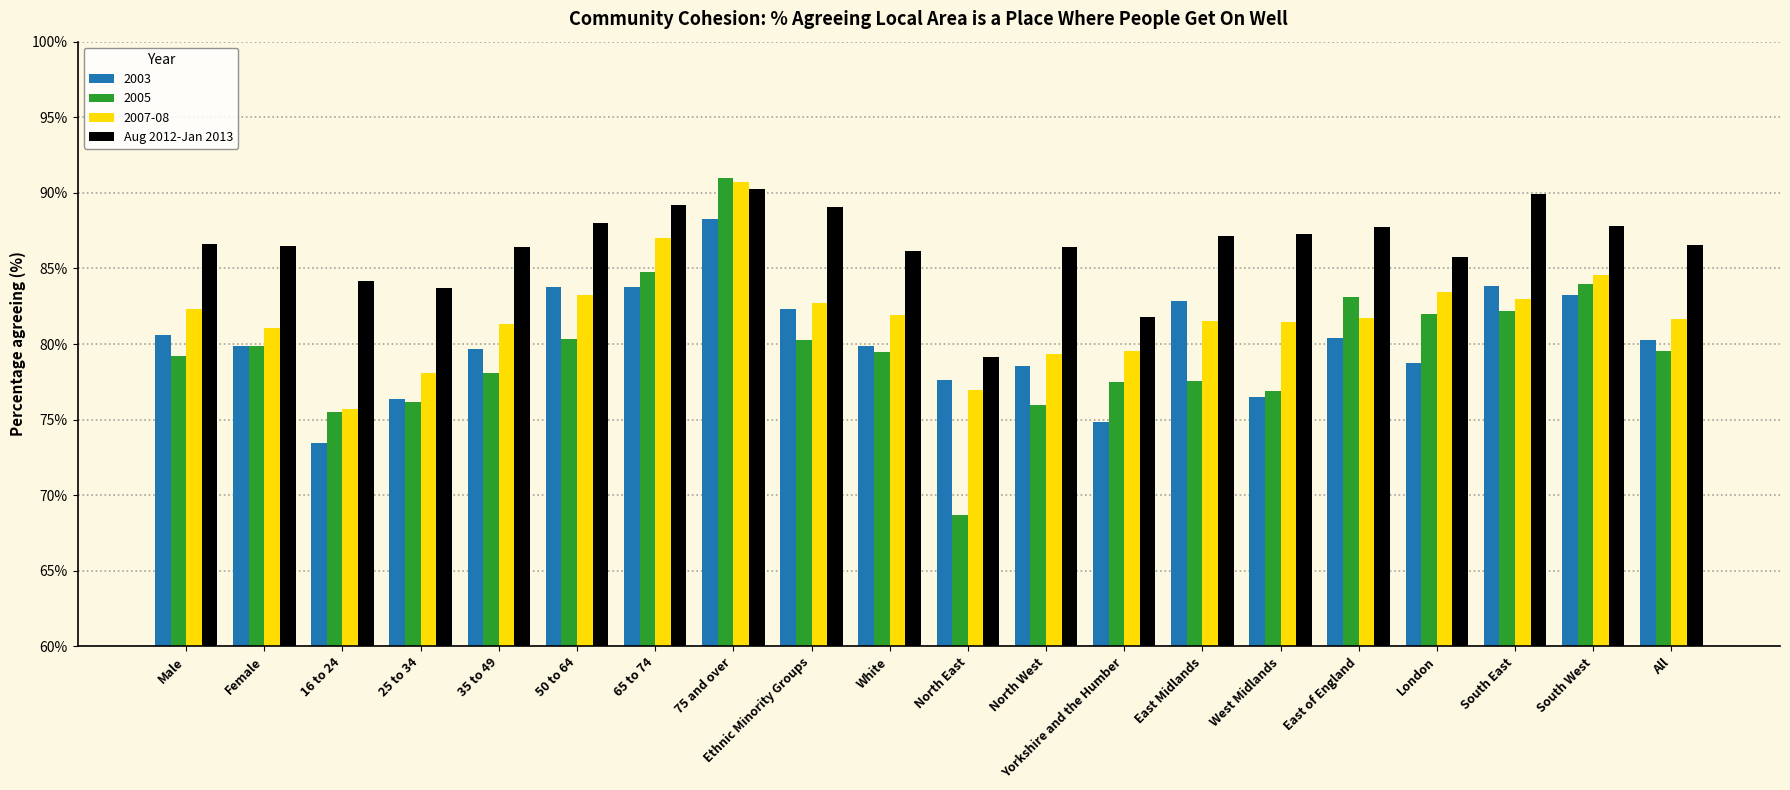

The Aug 2012-Jan 2013 series shows 46.9 at 75 and over. True or false?

False